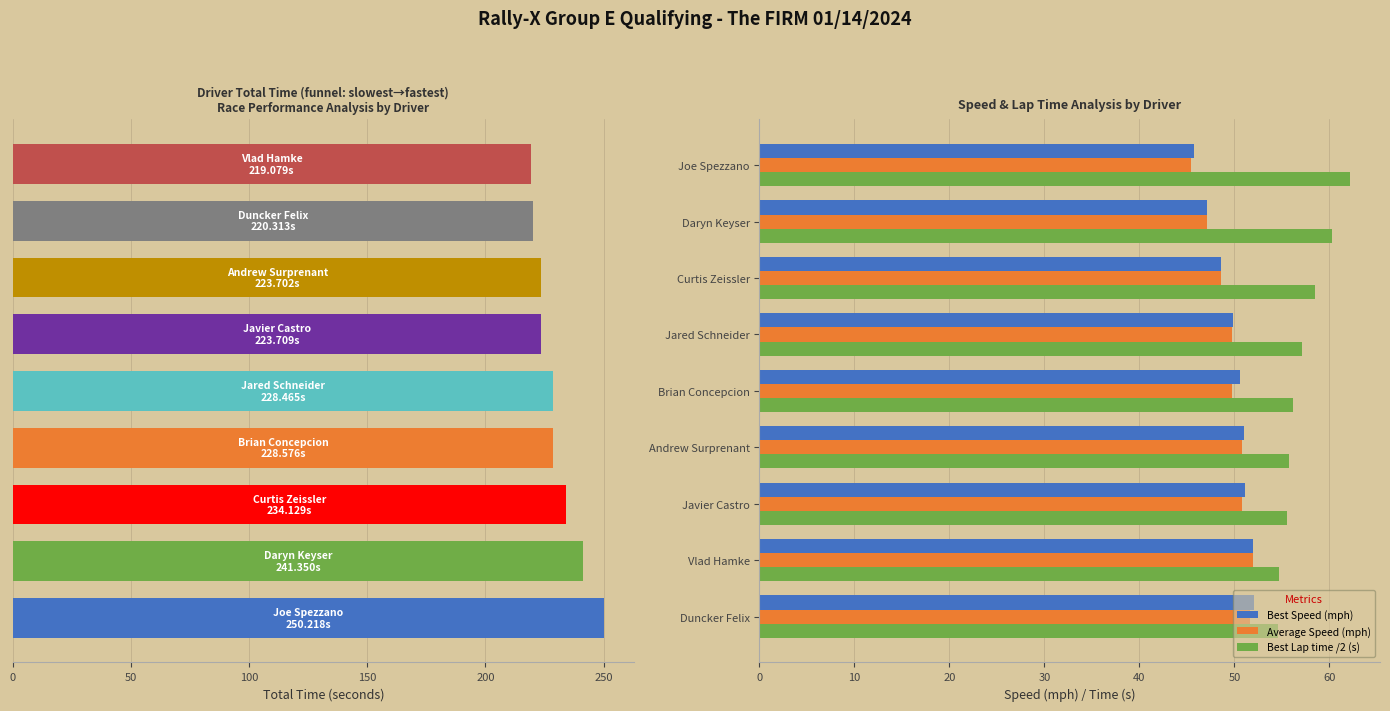

What is the difference between the maximum and minimum values in the Best Lap time /2 (s) series?

7.6